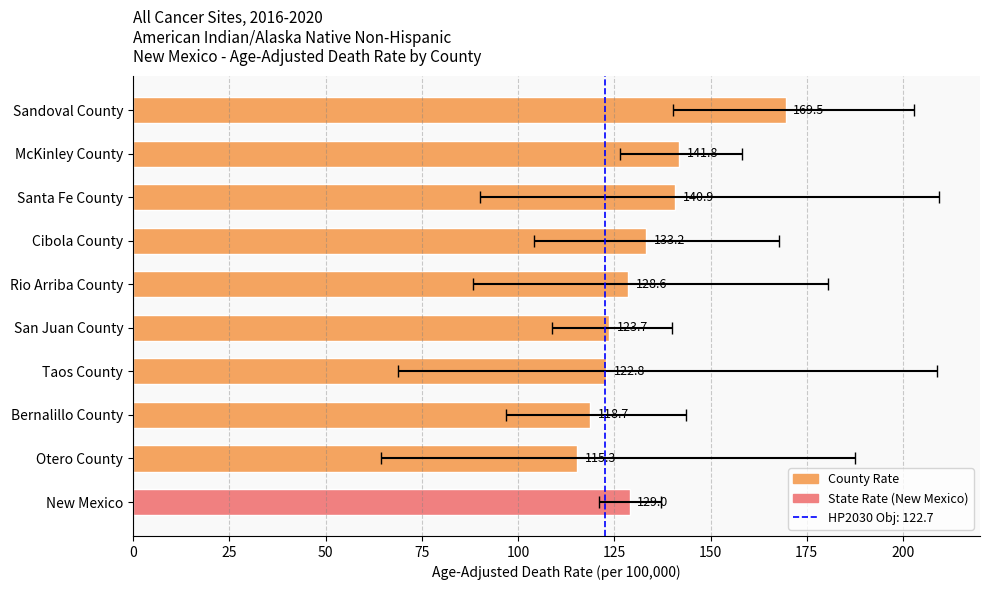

What is the value of the 8th bar from the left?

118.7